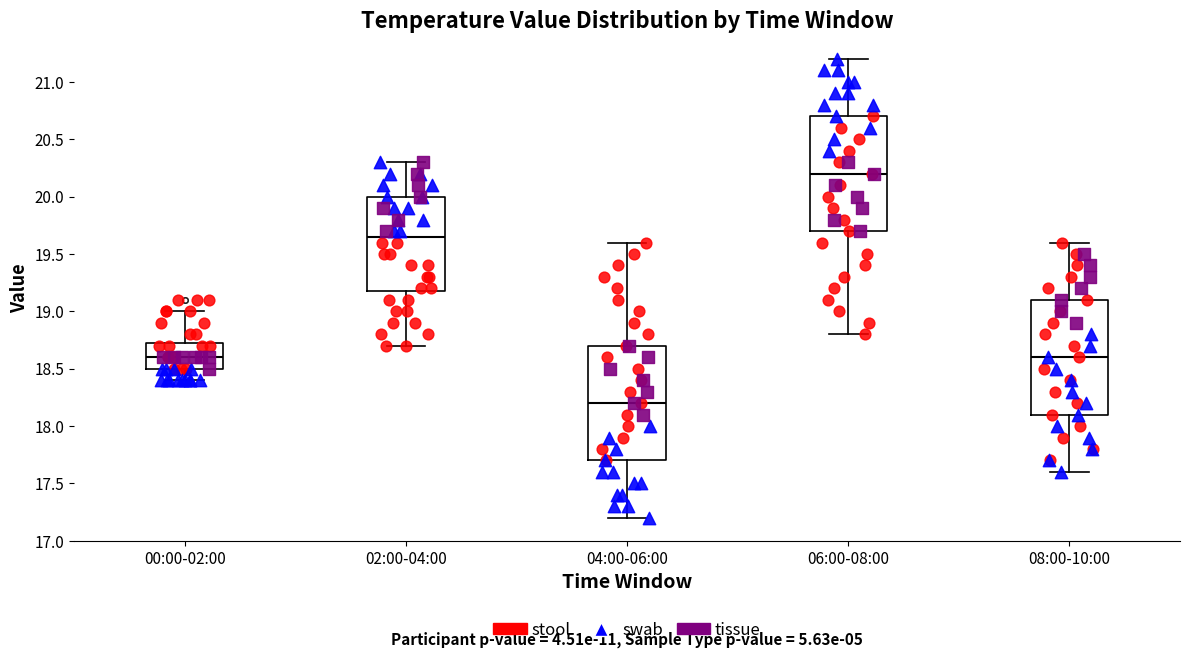

Where does the lower whisker of the box for 02:00-04:00 end on the y-axis? The values are not printed on the chart, so give them approximately, as read against the axis.

18.70